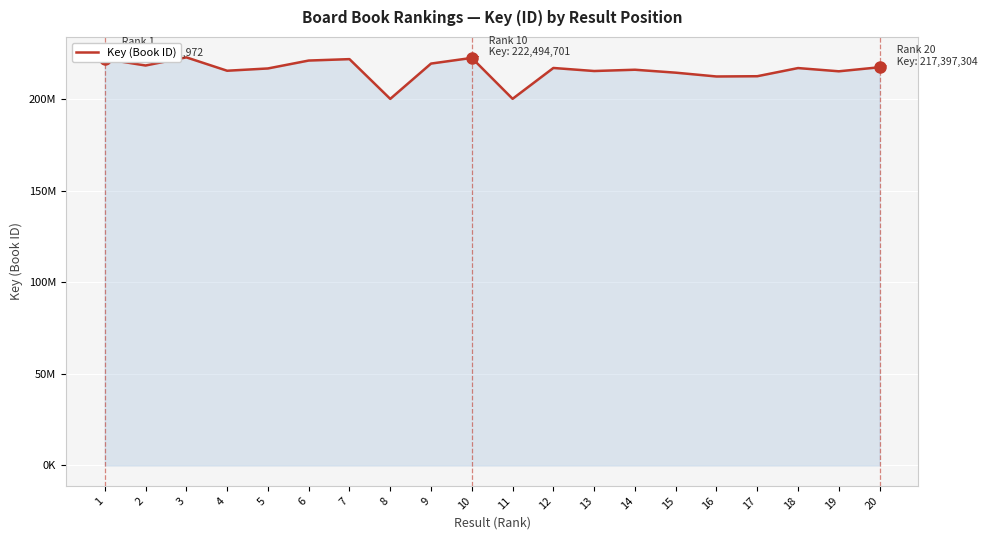

Is this an area chart (filled region under the line)?

Yes